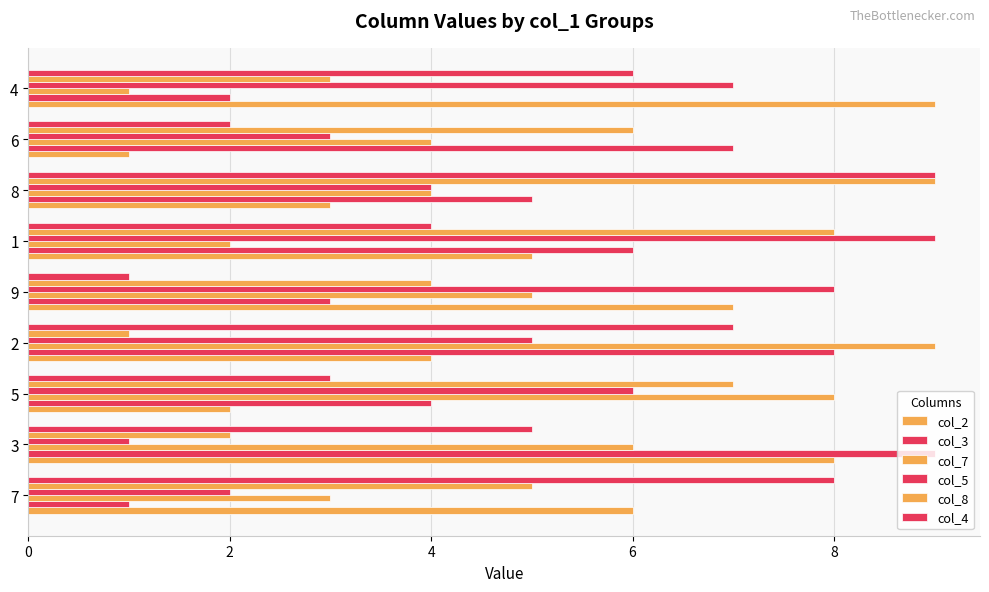

Count the number of data series in this chart.

6